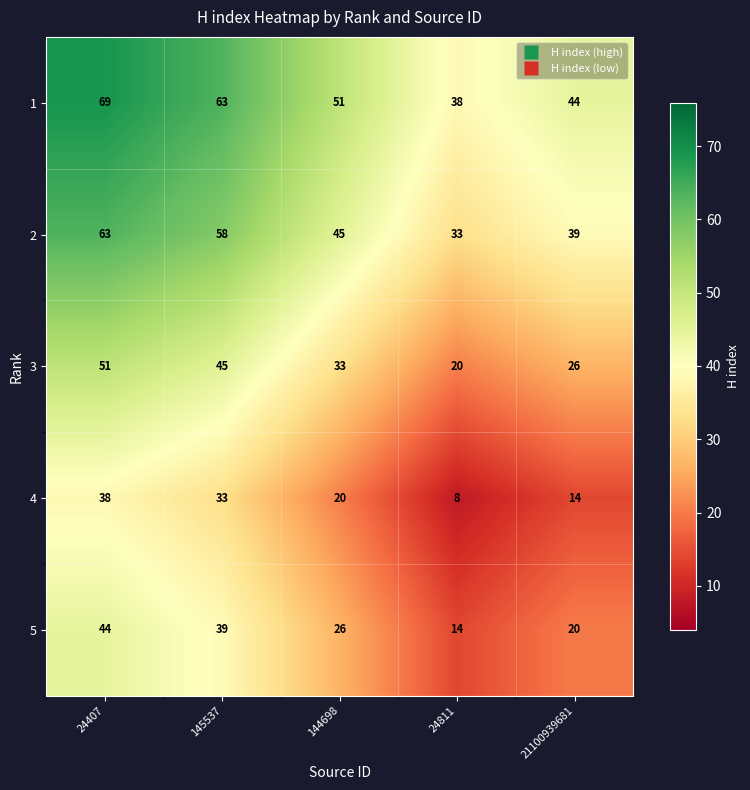

What is the smallest value displayed?

8